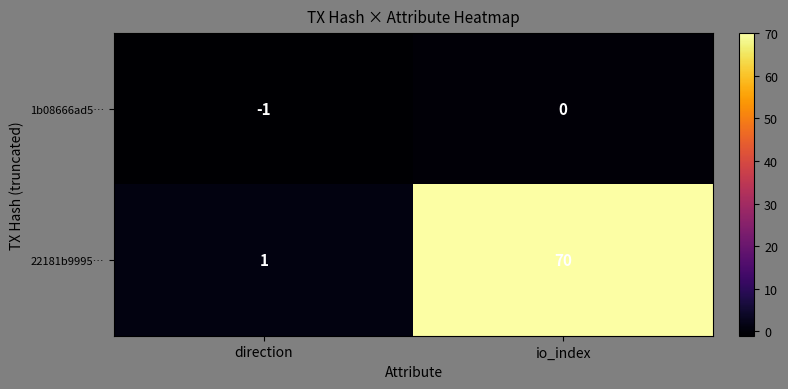

At which category is the sum across all series the highest?

io_index